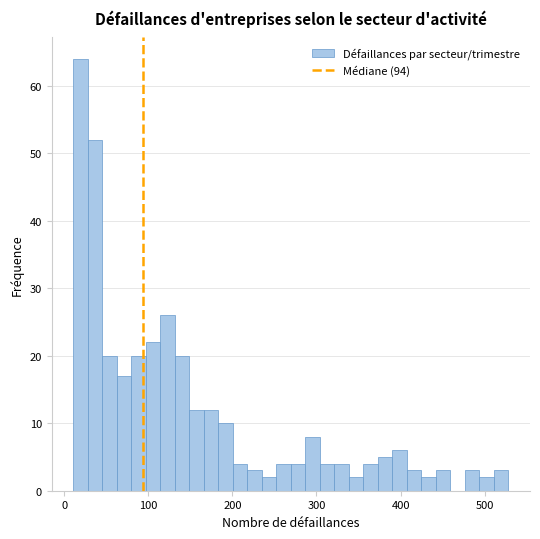

Read against the x-axis, roughly where is the centre of the tallest bar?

20